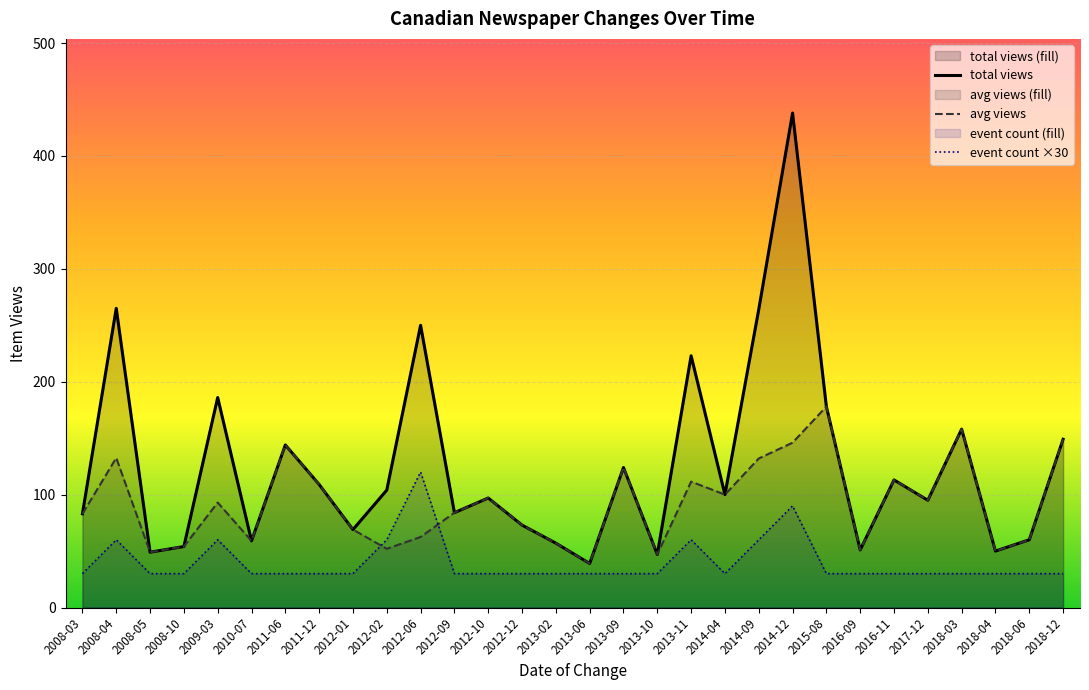

What is the value of the avg views point at the 3rd from the left?

49.0